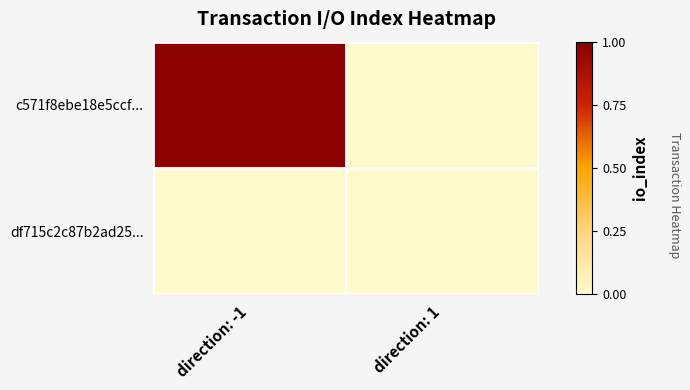

How many distinct data groups are displayed?

2